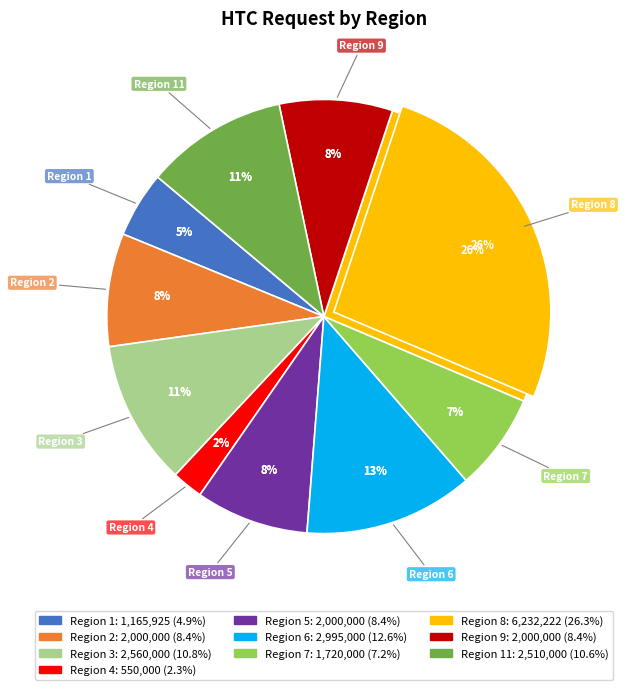

To the nearest percent, what is the difference between the Region 9 and Region 8 slice percentages?

18%